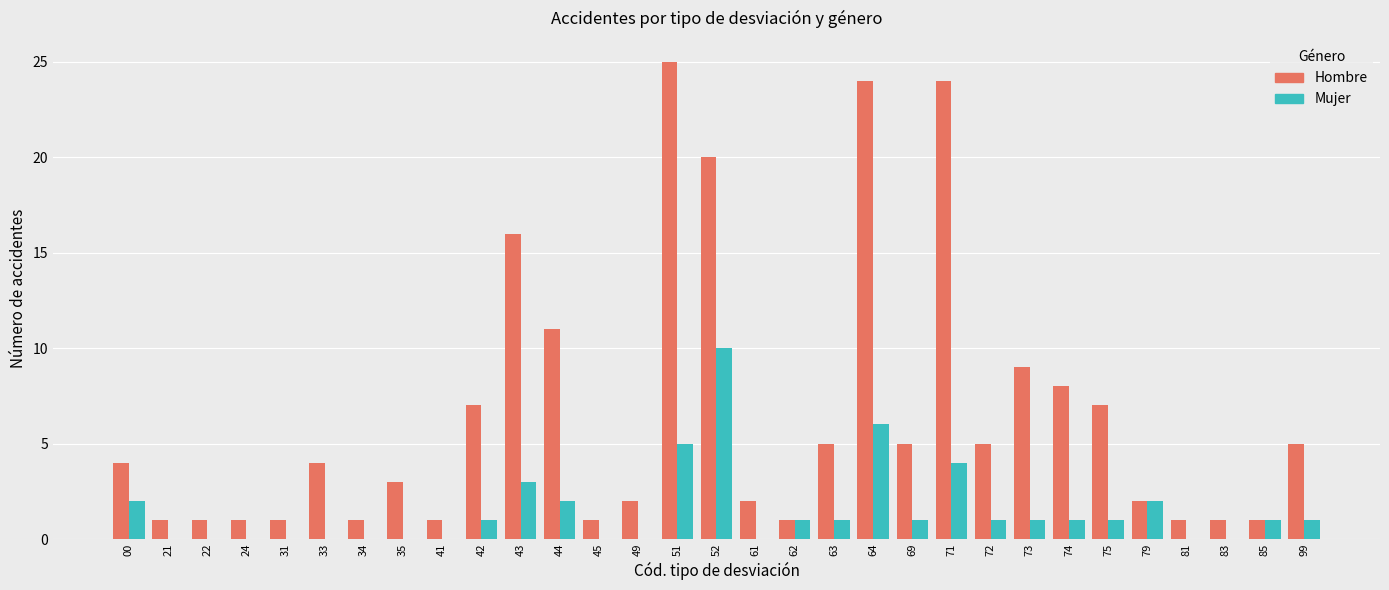

Reading right to left, list all the values displayed in this chart.

Hombre: 5	1	1	1	2	7	8	9	5	24	5	24	5	1	2	20	25	2	1	11	16	7	1	3	1	4	1	1	1	1	4
Mujer: 1	1	0	0	2	1	1	1	1	4	1	6	1	1	0	10	5	0	0	2	3	1	0	0	0	0	0	0	0	0	2